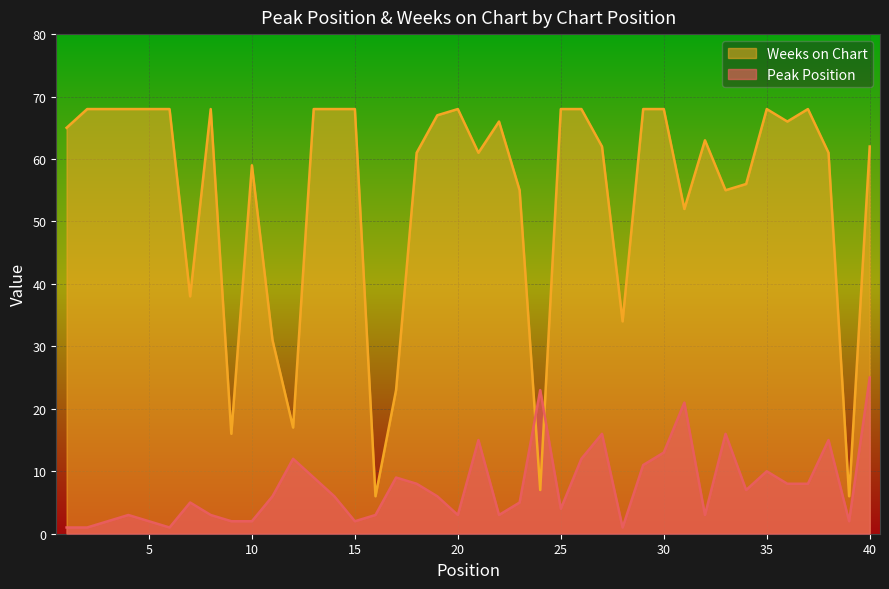

What value does the Weeks on Chart series have at 13, to the nearest 5?

70